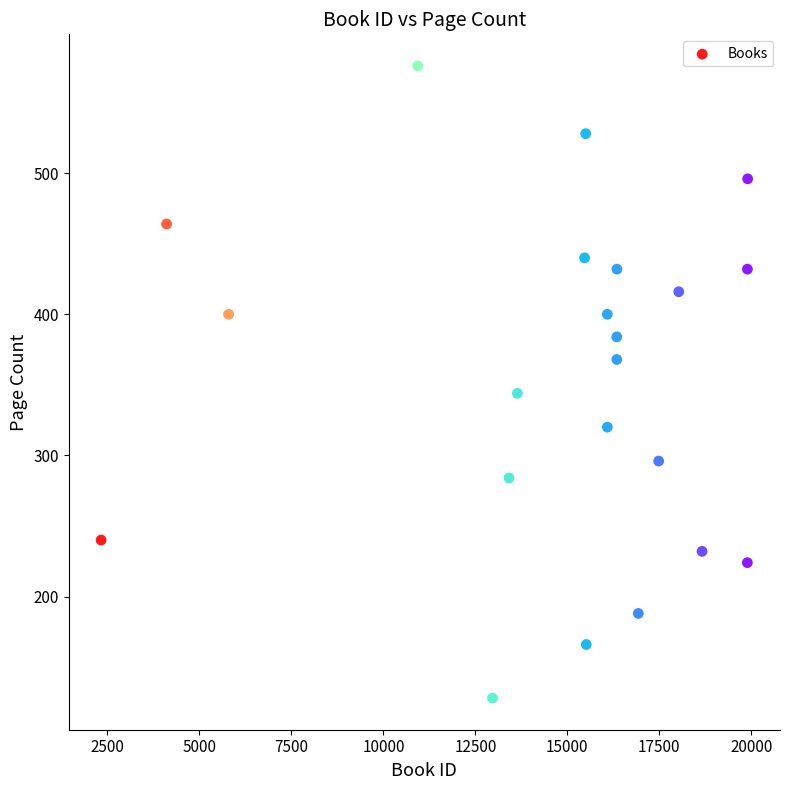

What Y value in the scatter plot is closest to 352?

344